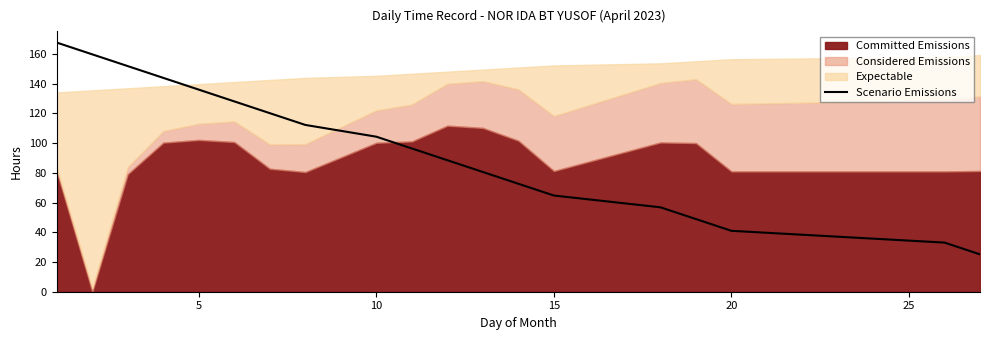

Is it true that Scenario Emissions equals 41.0 at 20?

True